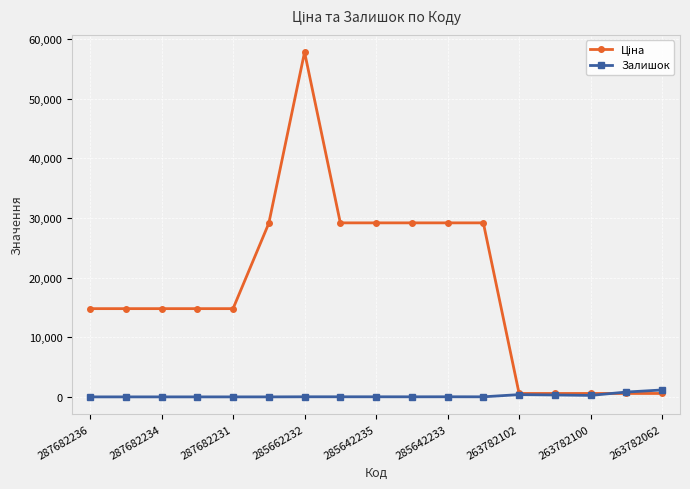

True or false: Залишок has more than 0 interior local peaks.

True